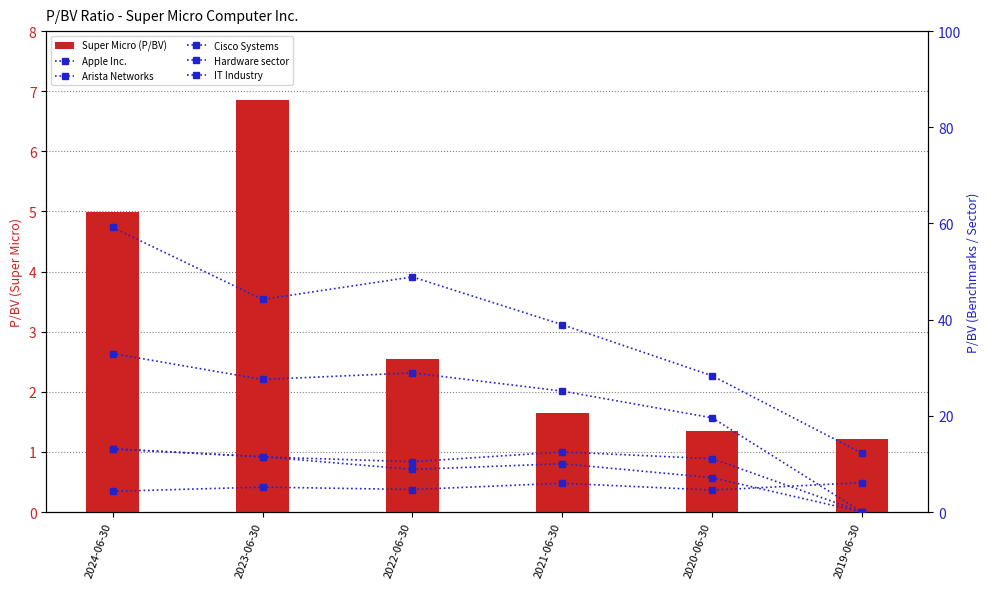

What is the total value across all series at 2022-06-30?

104.4